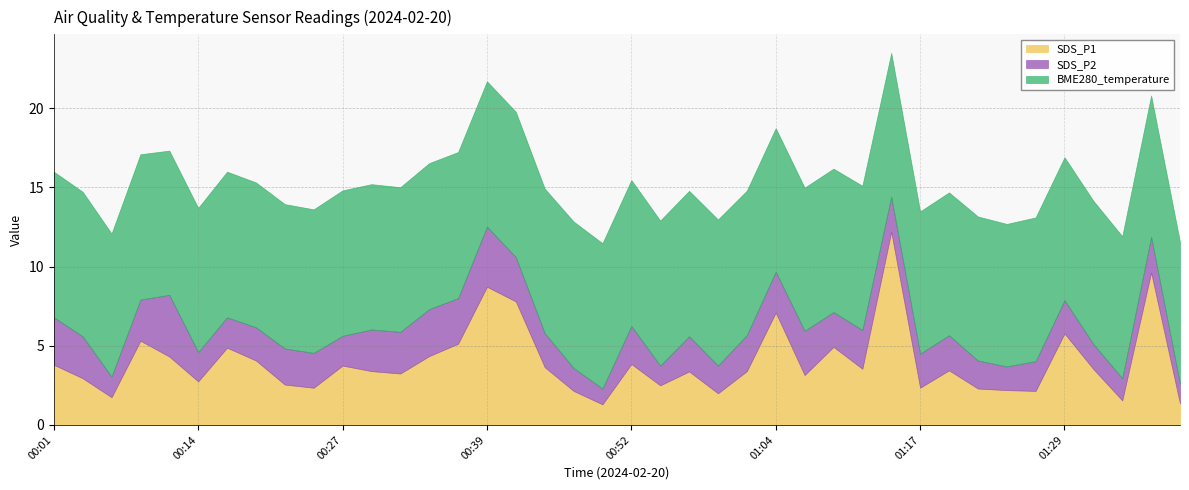

What are all the series names shown in the legend?

SDS_P1, SDS_P2, BME280_temperature